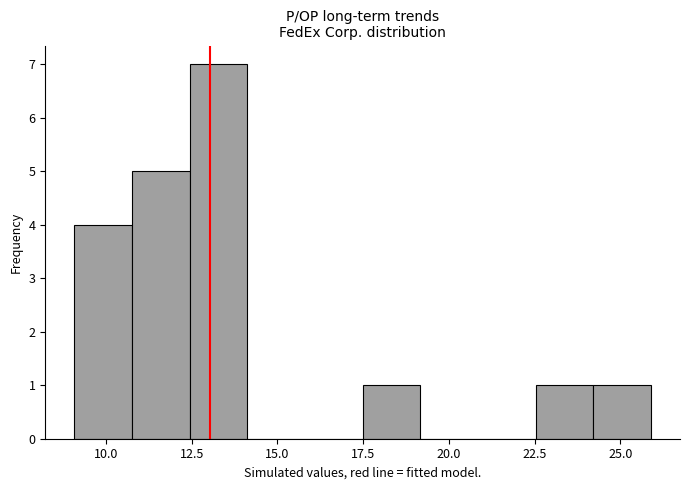

Read against the x-axis, roughly where is the centre of the tallest bar?

13.5